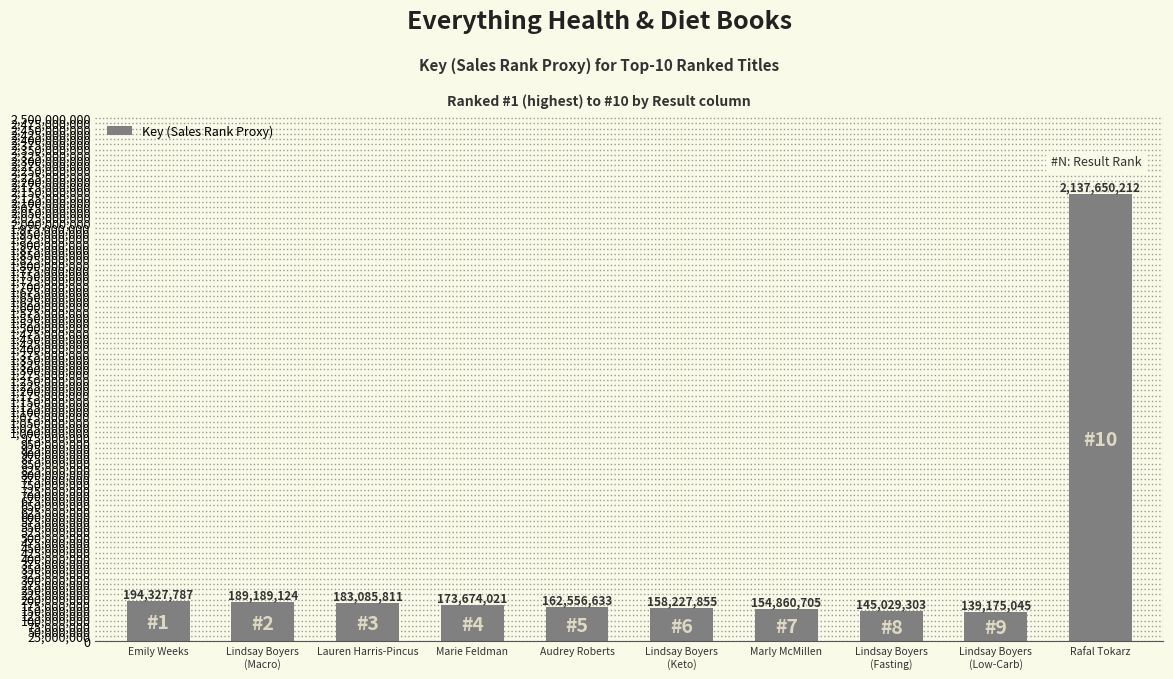

Is it true that the value at Marly McMillen is 154860705?

True